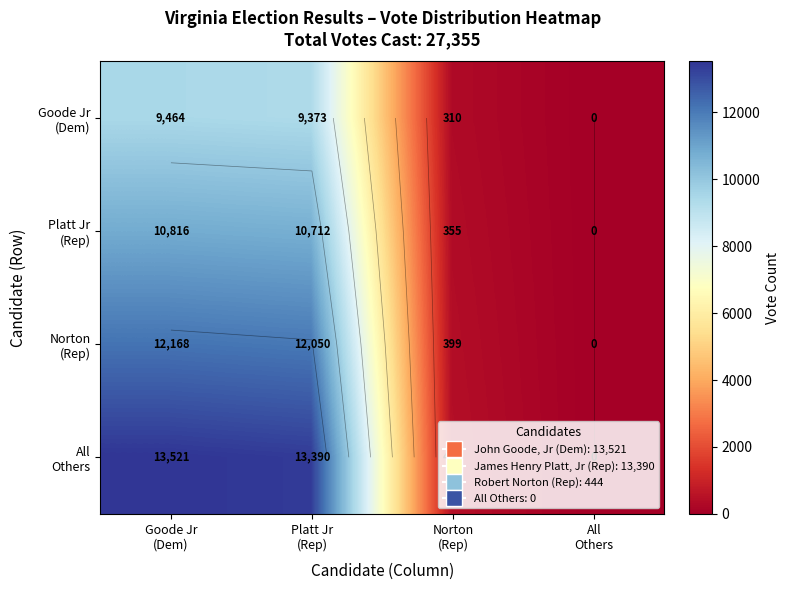

List the labels in order of All Others value, largest first.

Goode Jr (Dem), Platt Jr (Rep), Norton (Rep), All Others